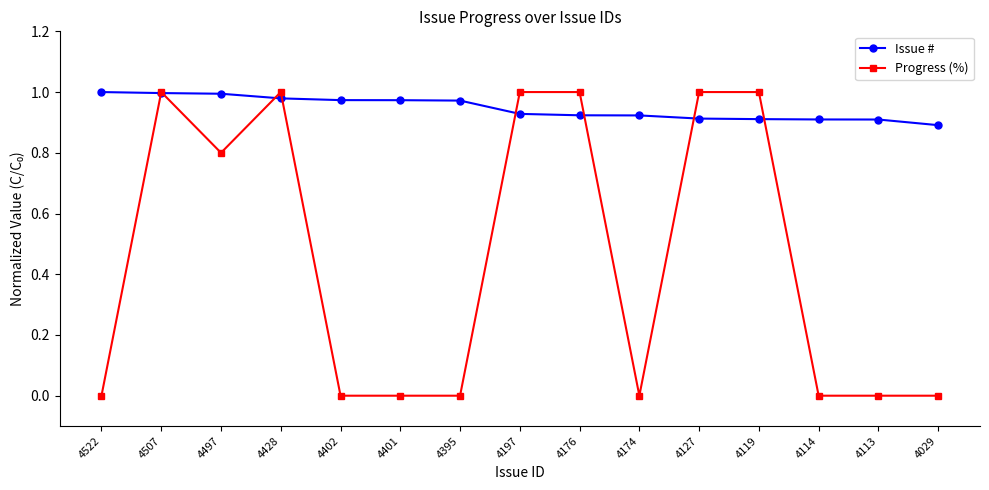

Which series has the largest total across all categories?

Issue #